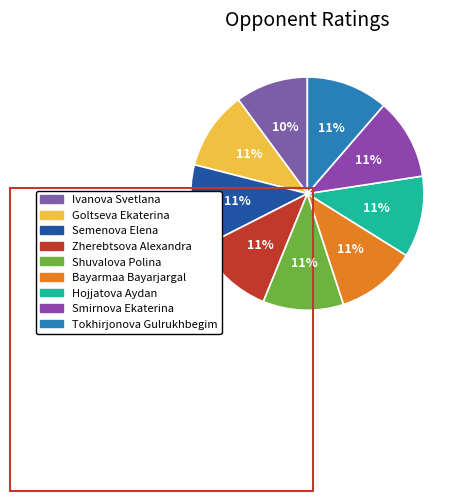

To the nearest percent, what is the difference between the largest and smallest slice percentages?

1%